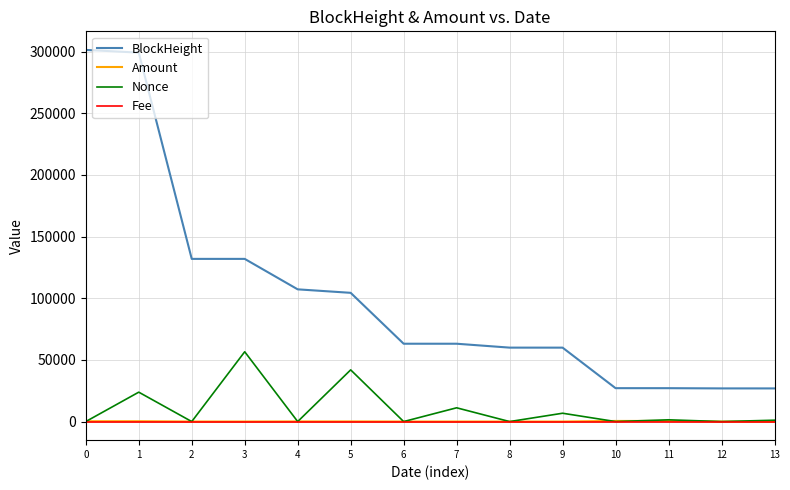

What is the maximum value shown in the chart?

301409.0